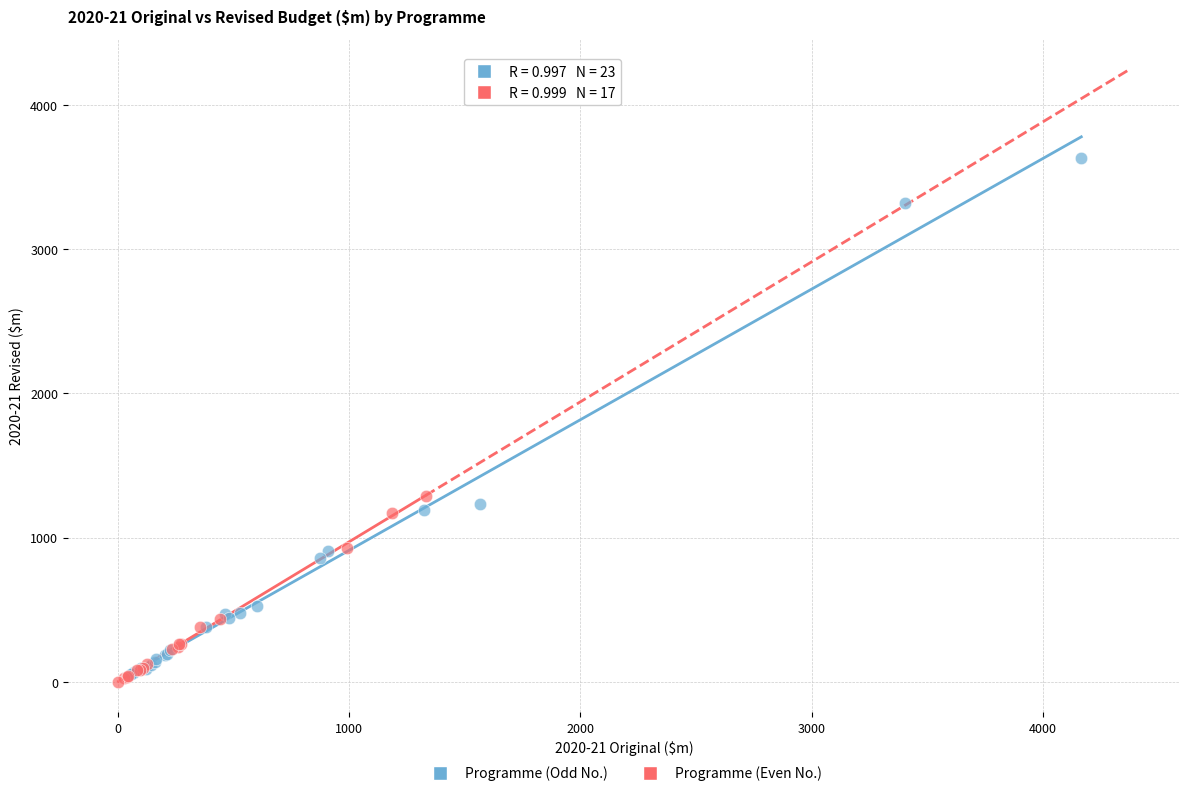

Which series reaches the minimum Y coordinate?

Programme (Even No.)